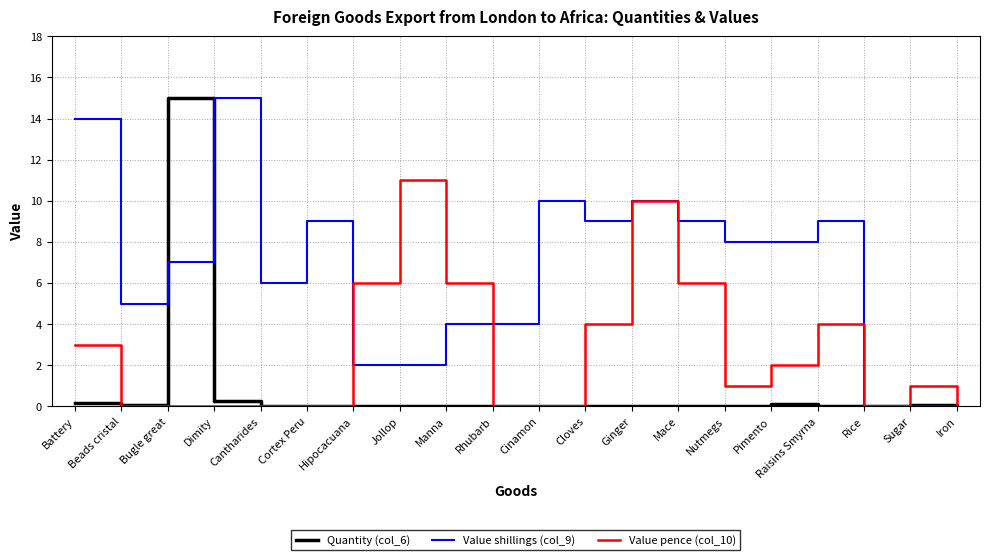

True or false: Value pence (col_10) has a value of 2.1 at Manna.

False